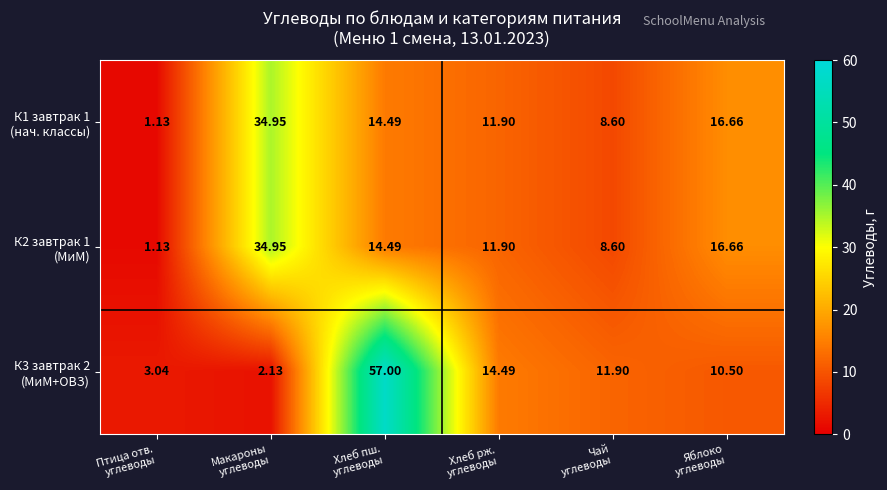

How many distinct data groups are displayed?

3